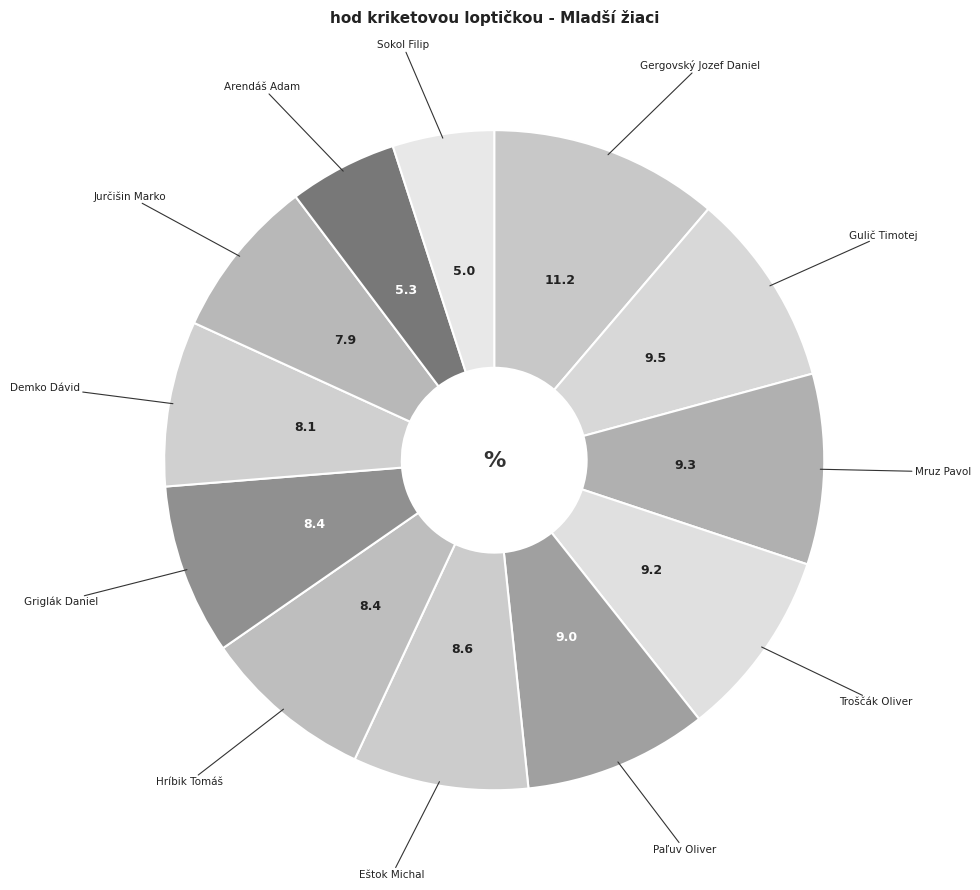

Count the number of slices in the pie.

12